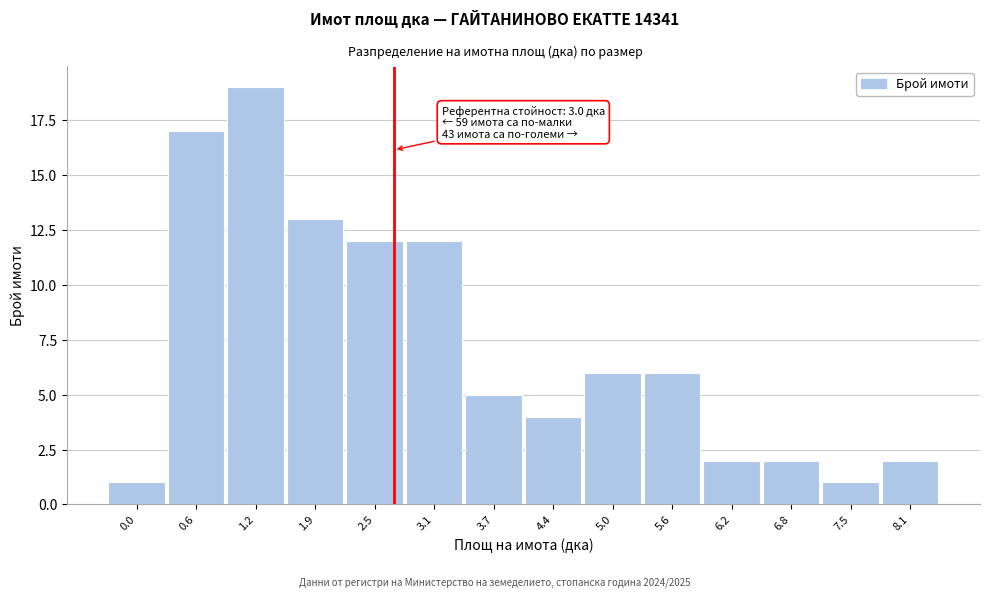

Reading left to right, extract all data points from this chart.

0.0=1	0.6=17	1.2=19	1.9=13	2.5=12	3.1=12	3.7=5	4.4=4	5.0=6	5.6=6	6.2=2	6.8=2	7.5=1	8.1=2